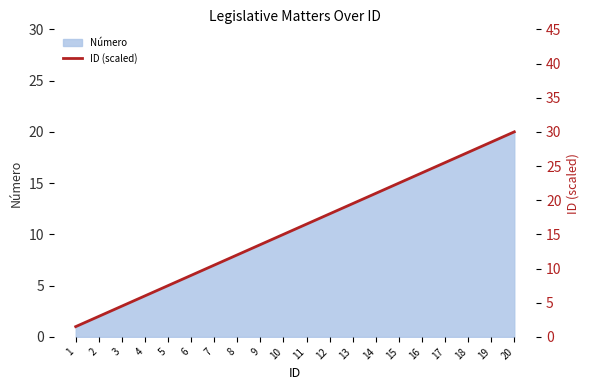

Which label corresponds to the smallest value in the chart?

1